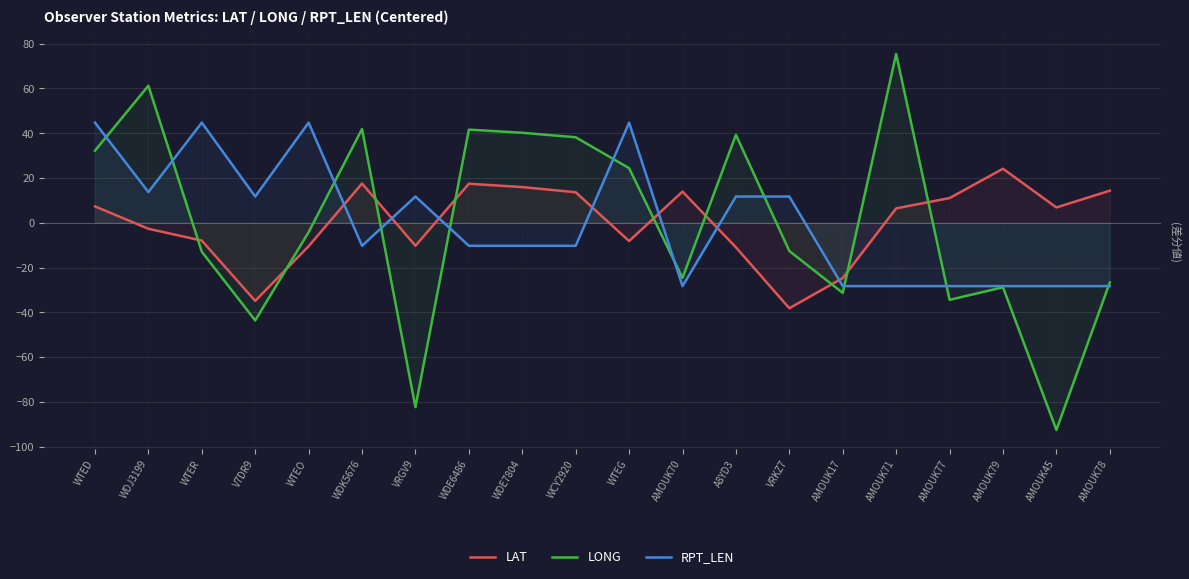

How many lines are shown in the chart?

3